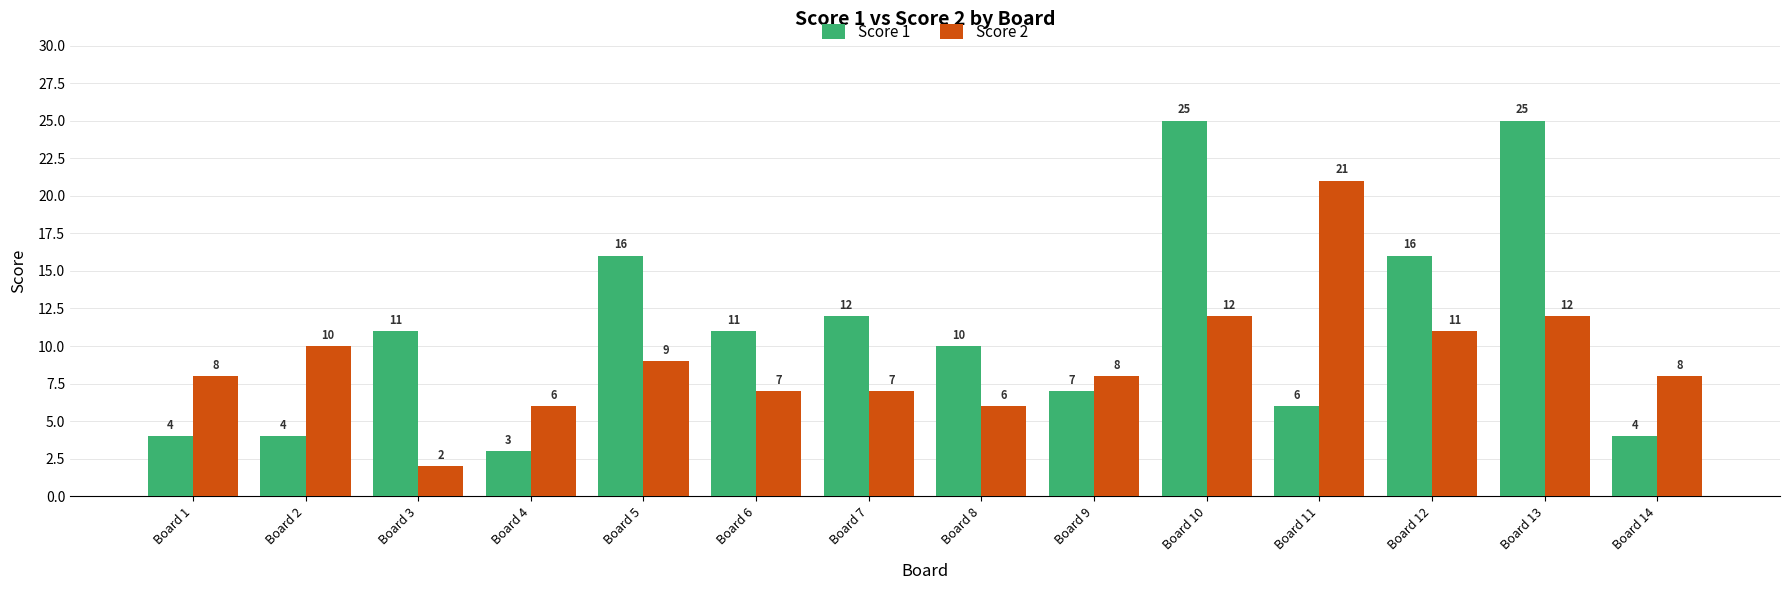

Does the chart contain stacked bars?

No